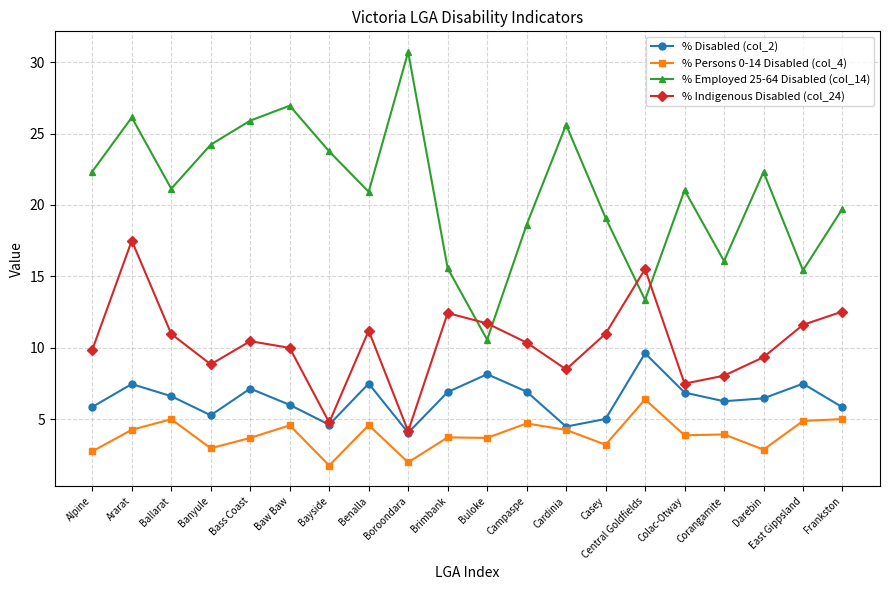

Is the value of % Disabled (col_2) at Ararat greater than the value of % Employed 25-64 Disabled (col_14) at Frankston?

No